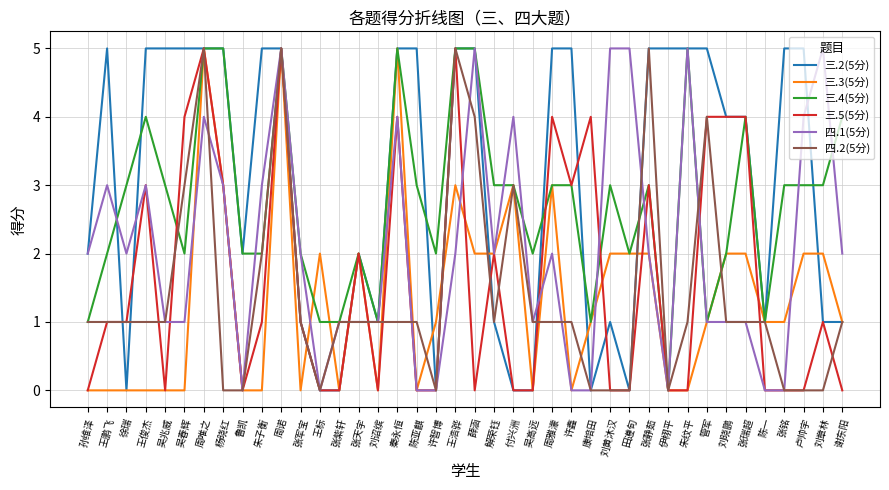

What is the spread (max minus min) of values at 王浩骅?

3